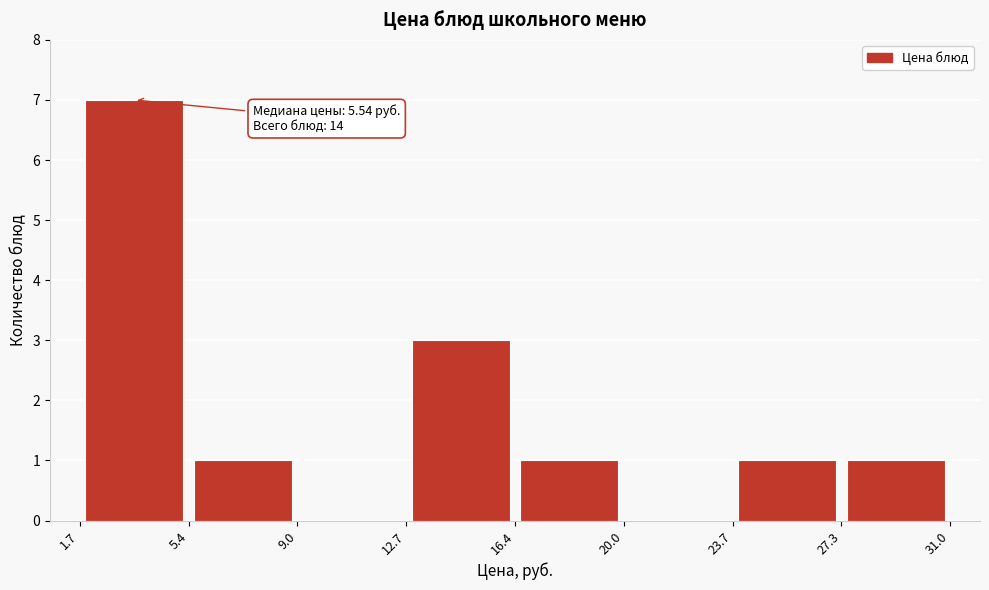

Over which range of the x-axis is the bar tallest?

1.7 to 5.4